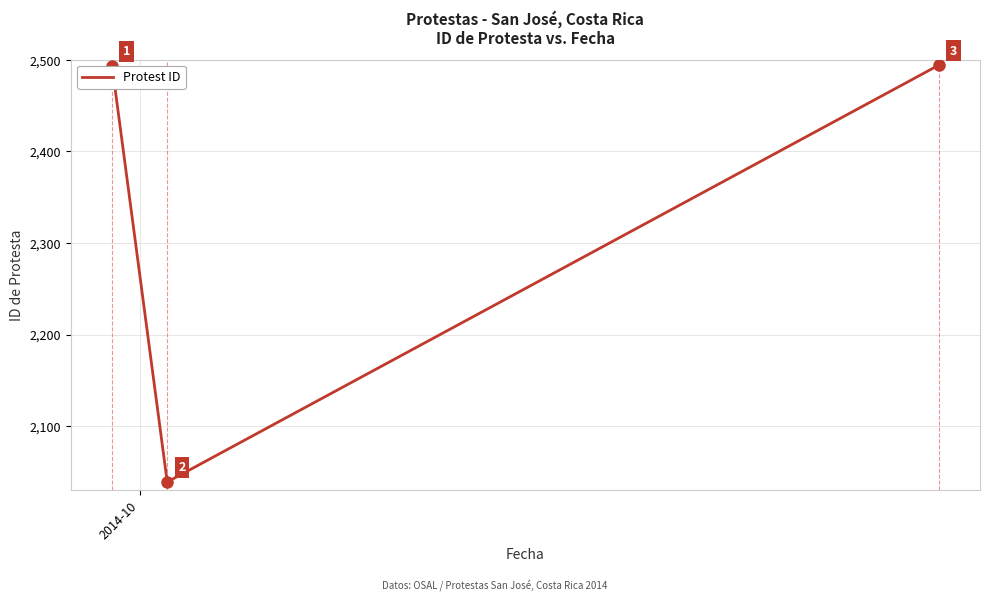

What is the average value?

2342